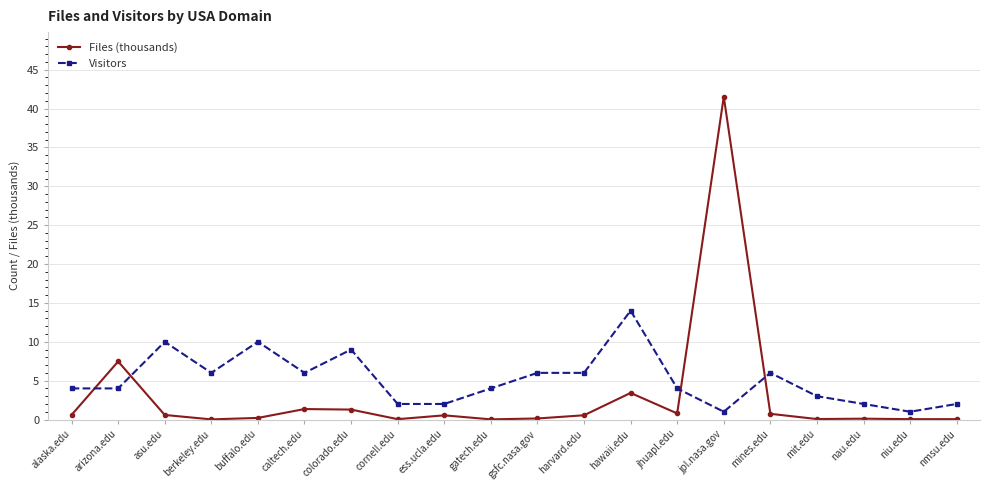

Does the chart have visible grid lines?

Yes